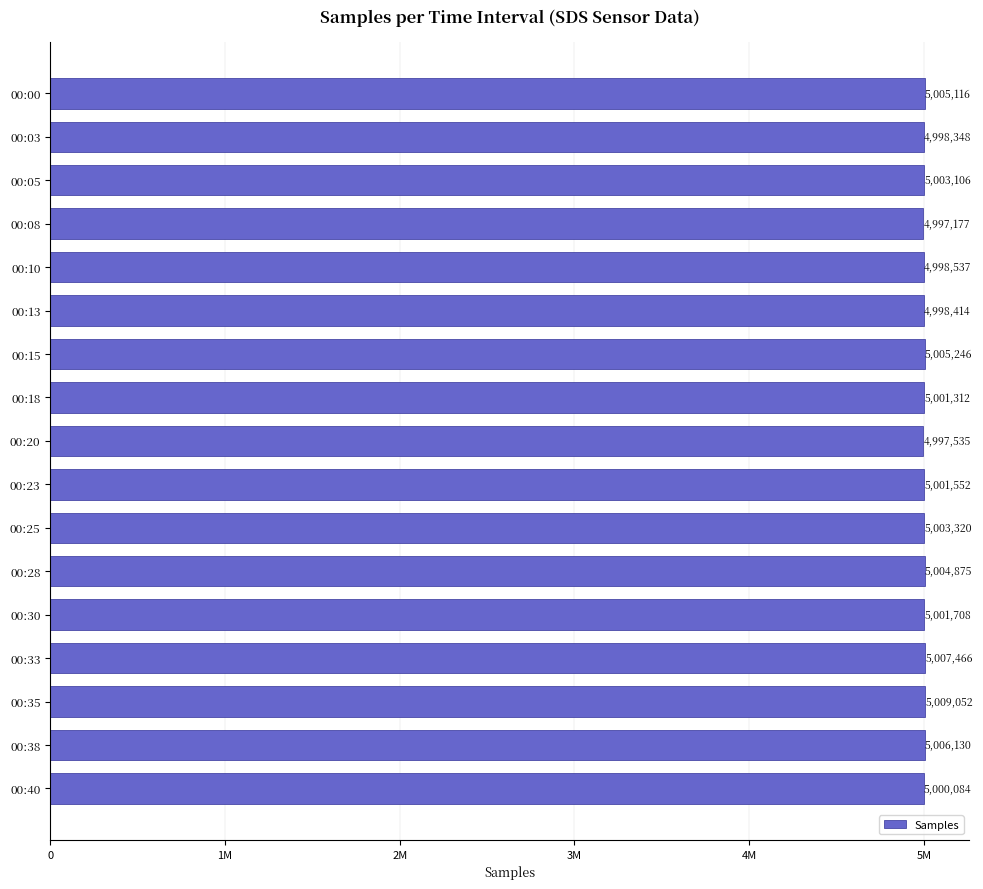

What is the average value?

5002293